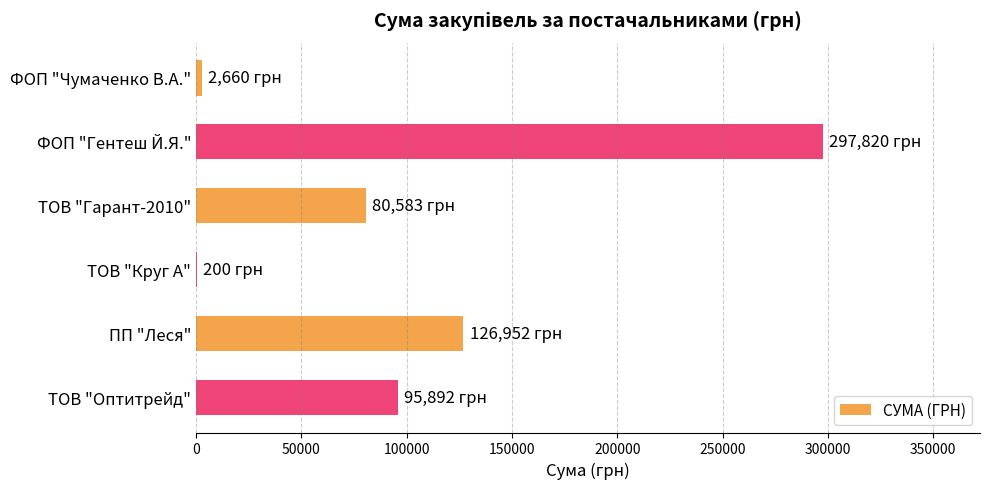

Reading bottom to top, what are all the values shown in this chart?

ТОВ "Оптитрейд"=95891.7	ПП "Леся"=126952.2	ТОВ "Круг А"=199.8	ТОВ "Гарант-2010"=80582.8	ФОП "Гентеш Й.Я."=297819.7	ФОП "Чумаченко В.А."=2660.0